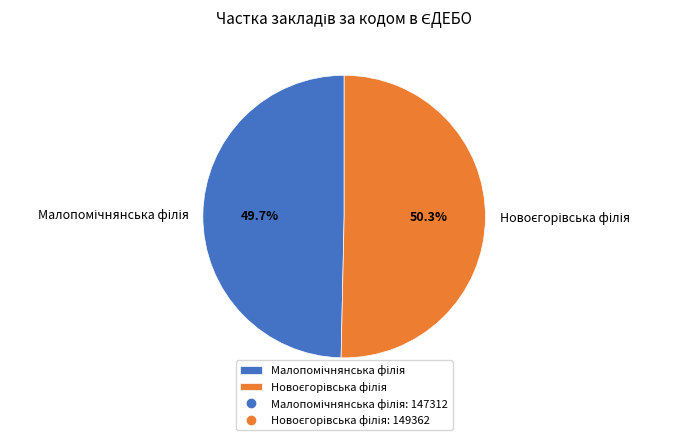

Is there a majority slice in this chart?

Yes